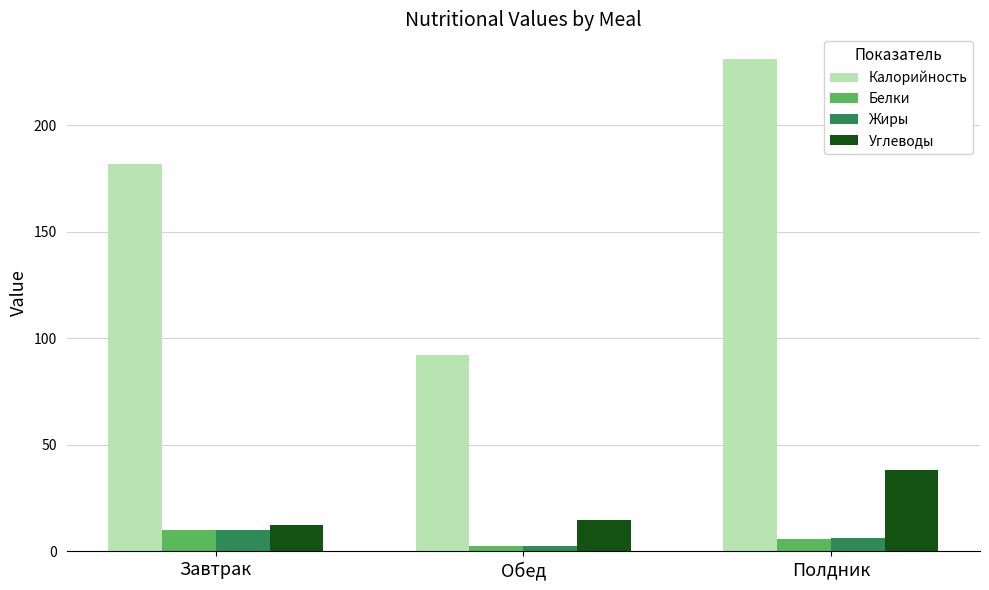

What is the maximum value for Жиры?

10.1